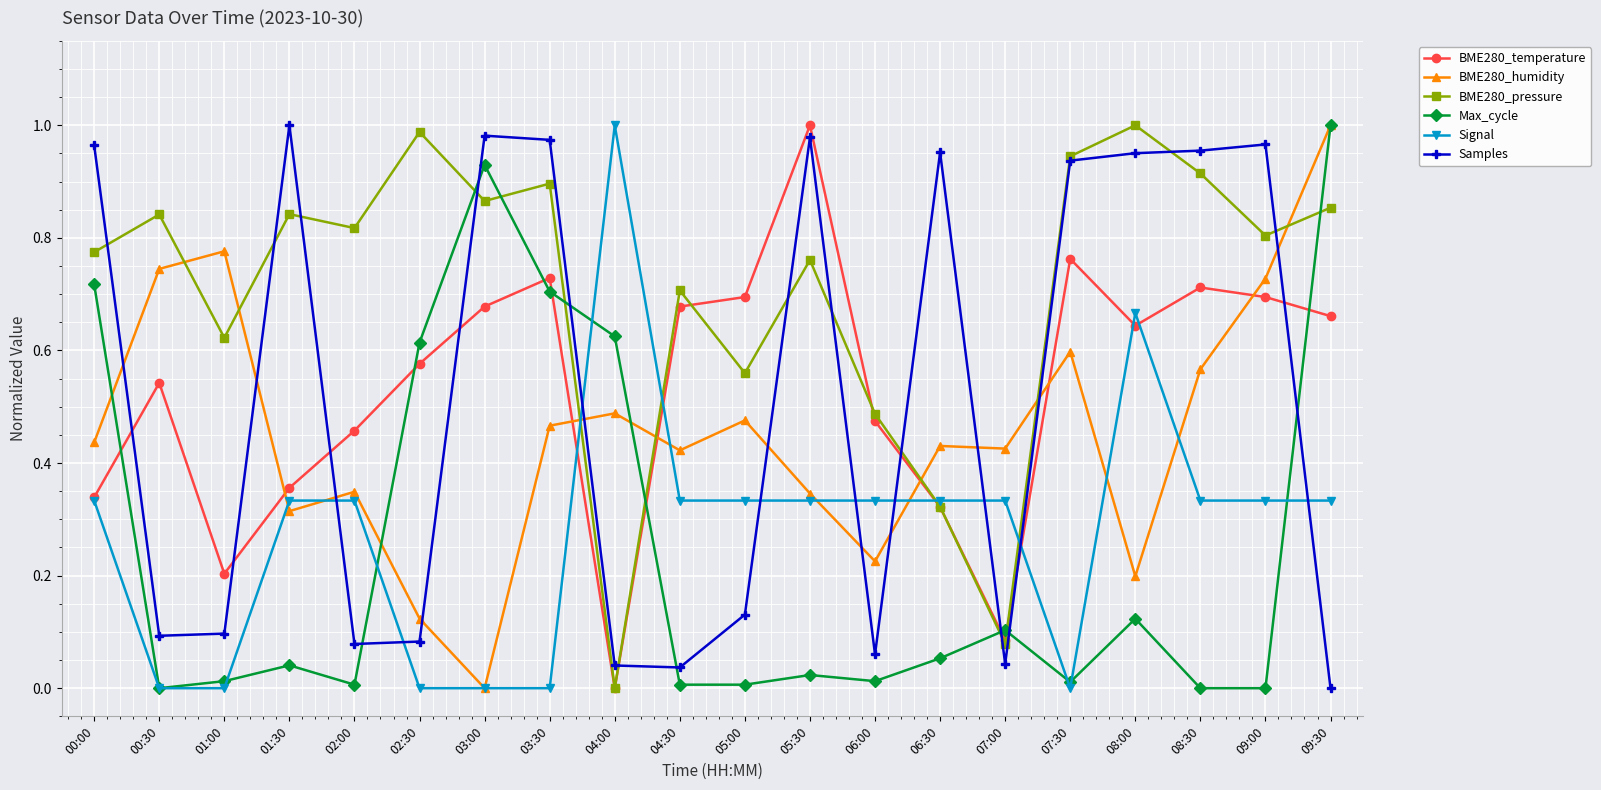

Does the chart have visible grid lines?

Yes